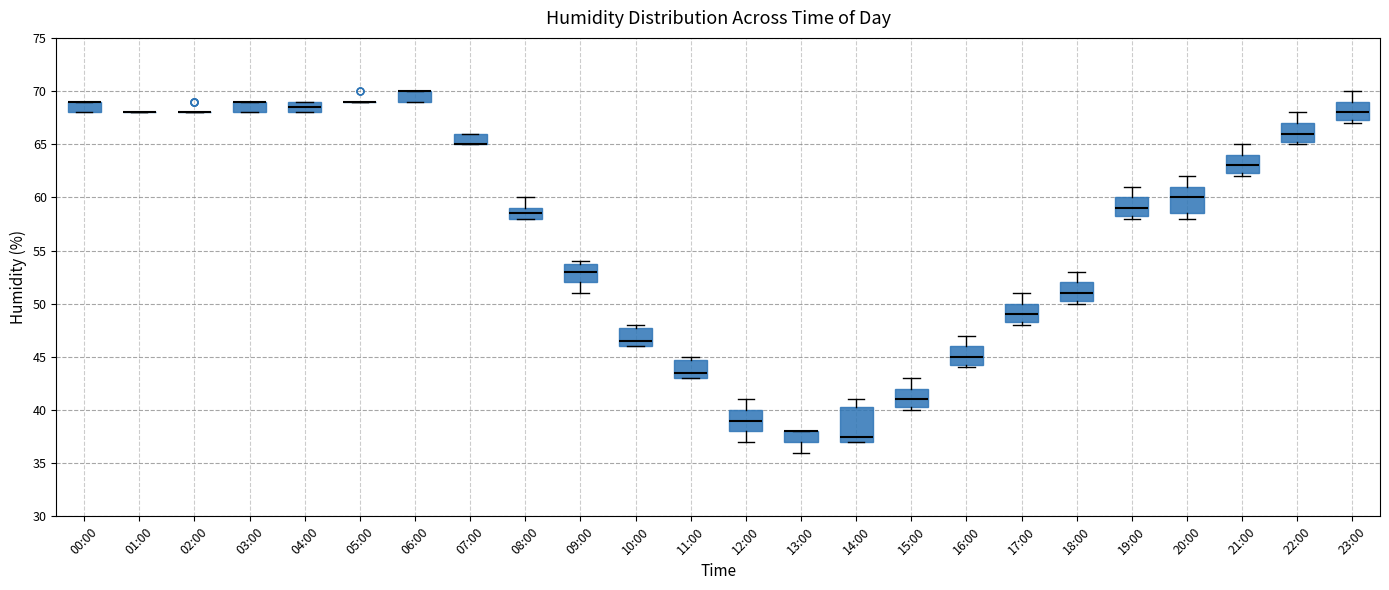

Reading left to right, transcribe this box plot: for each box, give where its median line is, the range the box spans, and where its two whiskers end, as read against the y-axis. The values are not printed on the chart, so give them approximately, as read against the axis.

00:00: median 69.0 (drawn on the box's upper edge), box 68.0 to 69.0, whiskers 68.0 to 69.0
01:00: box collapsed to a line at 68.0, whiskers 68.0 to 68.0
02:00: box collapsed to a line at 68.0, whiskers 68.0 to 68.0
03:00: median 69.0 (drawn on the box's upper edge), box 68.0 to 69.0, whiskers 68.0 to 69.0
04:00: median 68.5, box 68.0 to 69.0, whiskers 68.0 to 69.0
05:00: box collapsed to a line at 69.0, whiskers 69.0 to 69.0
06:00: median 70.0 (drawn on the box's upper edge), box 69.0 to 70.0, whiskers 69.0 to 70.0
07:00: median 65.0 (drawn on the box's lower edge), box 65.0 to 66.0, whiskers 65.0 to 66.0
08:00: median 58.5, box 58.0 to 59.0, whiskers 58.0 to 60.0
09:00: median 53.0, box 52.0 to 54.0, whiskers 51.0 to 54.0 (just above the box's upper edge)
10:00: median 46.5, box 46.0 to 48.0, whiskers 46.0 to 48.0 (just above the box's upper edge)
11:00: median 43.5, box 43.0 to 45.0, whiskers 43.0 to 45.0 (just above the box's upper edge)
12:00: median 39.0, box 38.0 to 40.0, whiskers 37.0 to 41.0
13:00: median 38.0 (drawn on the box's upper edge), box 37.0 to 38.0, whiskers 36.0 to 38.0
14:00: median 37.5, box 37.0 to 40.5, whiskers 37.0 to 41.0
15:00: median 41.0, box 40.5 to 42.0, whiskers 40.0 to 43.0
16:00: median 45.0, box 44.5 to 46.0, whiskers 44.0 to 47.0
17:00: median 49.0, box 48.5 to 50.0, whiskers 48.0 to 51.0
18:00: median 51.0, box 50.5 to 52.0, whiskers 50.0 to 53.0
19:00: median 59.0, box 58.5 to 60.0, whiskers 58.0 to 61.0
20:00: median 60.0, box 58.5 to 61.0, whiskers 58.0 to 62.0
21:00: median 63.0, box 62.5 to 64.0, whiskers 62.0 to 65.0
22:00: median 66.0, box 65.5 to 67.0, whiskers 65.0 to 68.0
23:00: median 68.0, box 67.5 to 69.0, whiskers 67.0 to 70.0